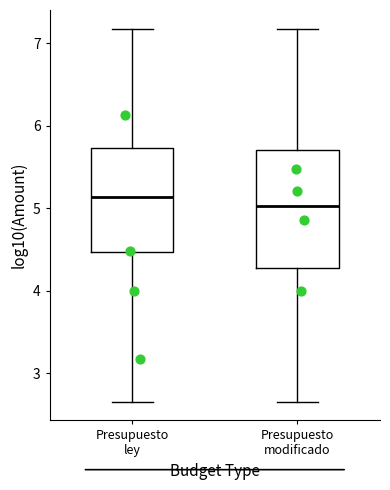

Comparing the boxes themselves (not the whiskers), which one is the tallest?

Presupuesto modificado